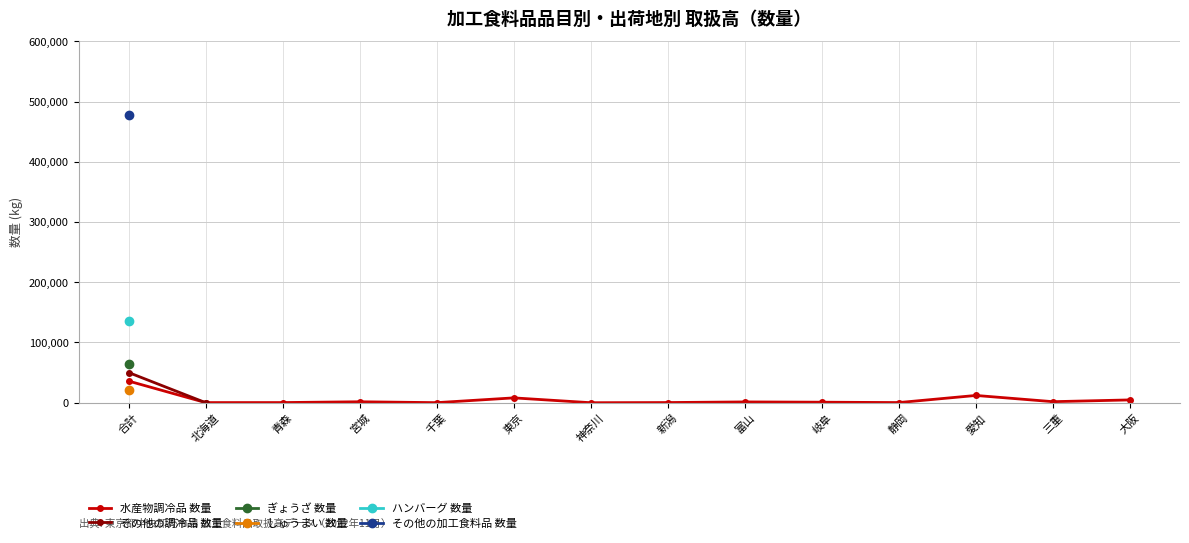

Reading right to left, list all the values displayed in this chart.

水産物調冷品 数量: 大阪=4652	三重=1721	愛知=12068	静岡=248	岐阜=853	富山=1309	新潟=282	神奈川=6	東京=8032	千葉=108	宮城=1569	青森=243	北海道=212	合計=35947
その他の調冷品 数量: 大阪=0	三重=0	愛知=0	静岡=0	岐阜=0	富山=0	新潟=0	神奈川=0	東京=0	千葉=0	宮城=0	青森=0	北海道=84	合計=50146
ぎょうざ 数量: 大阪=0	三重=0	愛知=0	静岡=0	岐阜=0	富山=0	新潟=0	神奈川=0	東京=0	千葉=0	宮城=0	青森=0	北海道=0	合計=64434
しゅうまい 数量: 大阪=0	三重=0	愛知=0	静岡=0	岐阜=0	富山=0	新潟=0	神奈川=0	東京=0	千葉=0	宮城=0	青森=0	北海道=0	合計=21409
ハンバーグ 数量: 大阪=0	三重=0	愛知=0	静岡=0	岐阜=0	富山=0	新潟=0	神奈川=0	東京=0	千葉=0	宮城=0	青森=0	北海道=0	合計=136513
その他の加工食料品 数量: 大阪=0	三重=0	愛知=0	静岡=0	岐阜=0	富山=0	新潟=0	神奈川=0	東京=0	千葉=0	宮城=0	青森=0	北海道=0	合計=476982